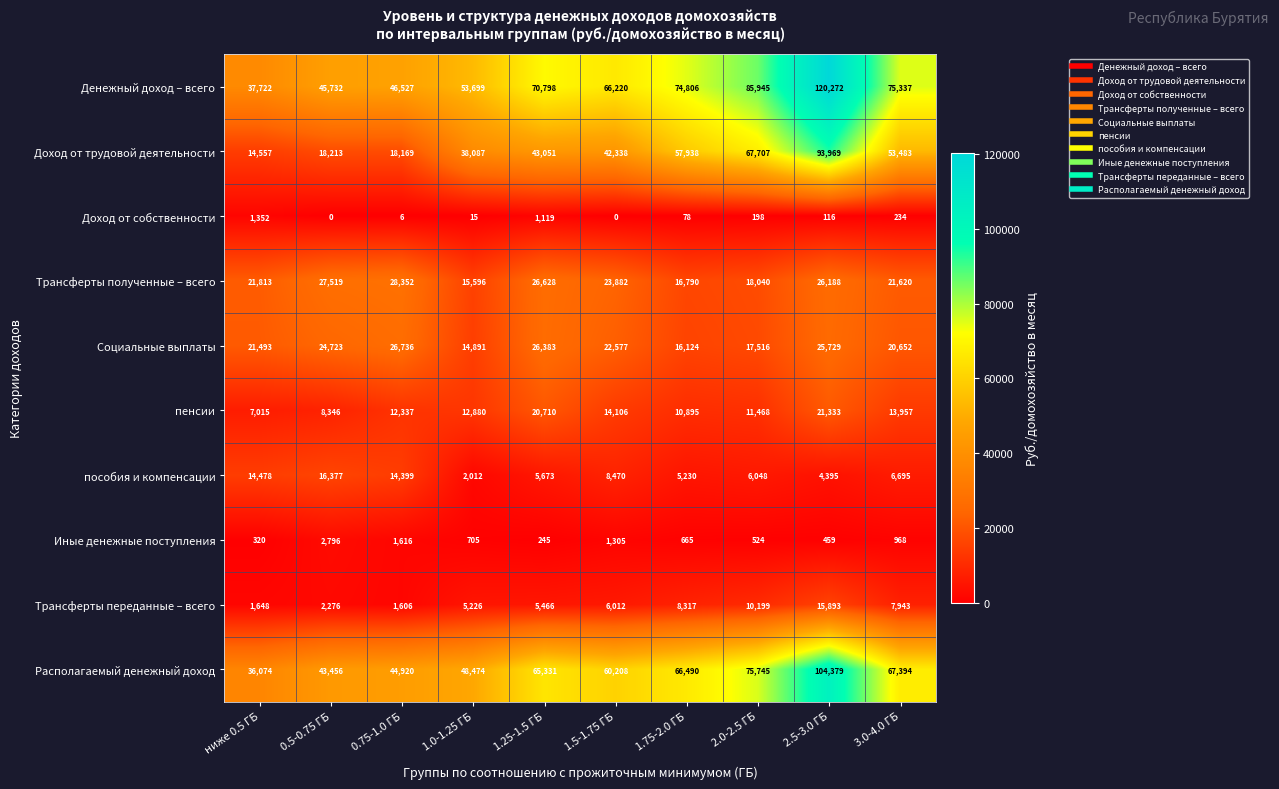

Which category has the lowest value in the пенсии series?

ниже 0.5 ГБ